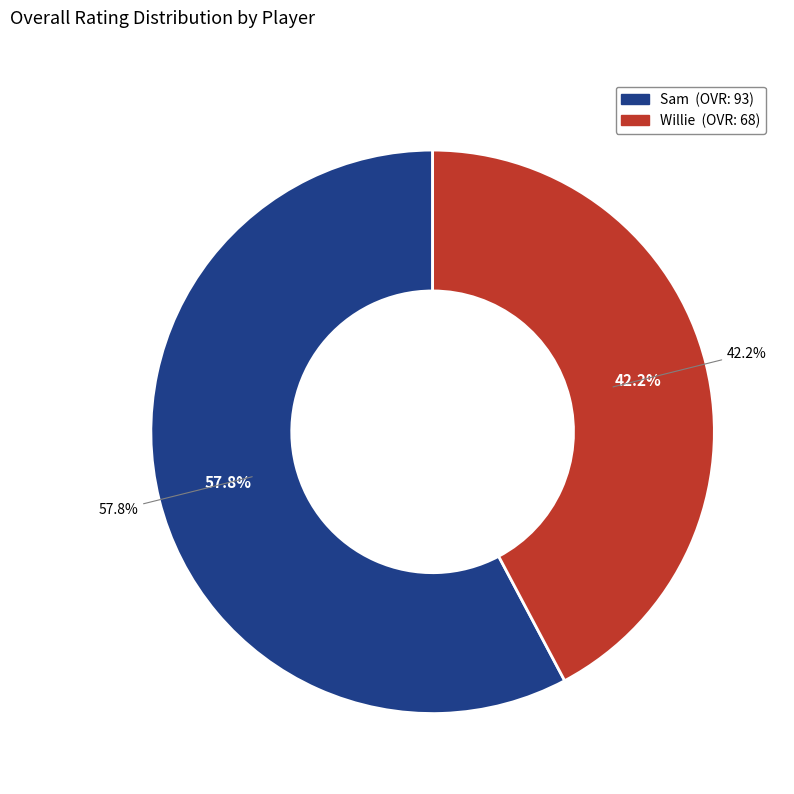

Rank the categories by value from lowest to highest.

Willie, Sam